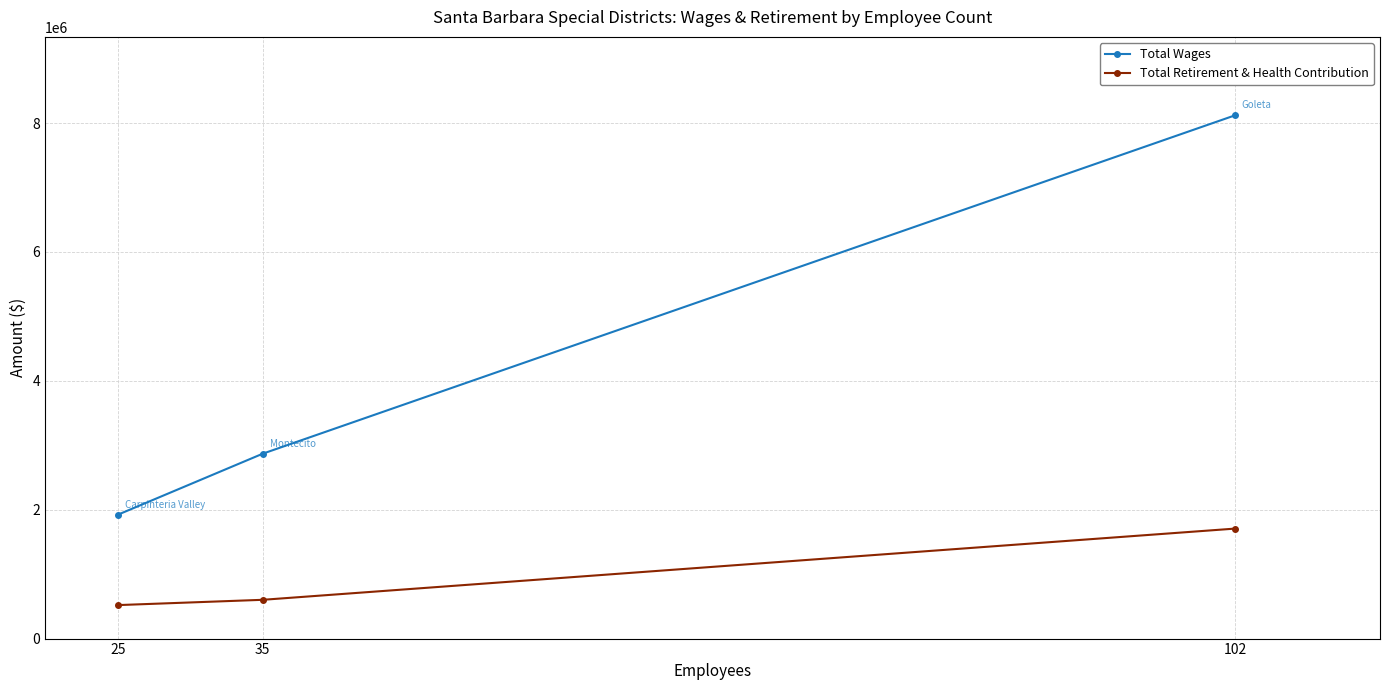

What is the spread (max minus min) of values at 25?

1401880.4